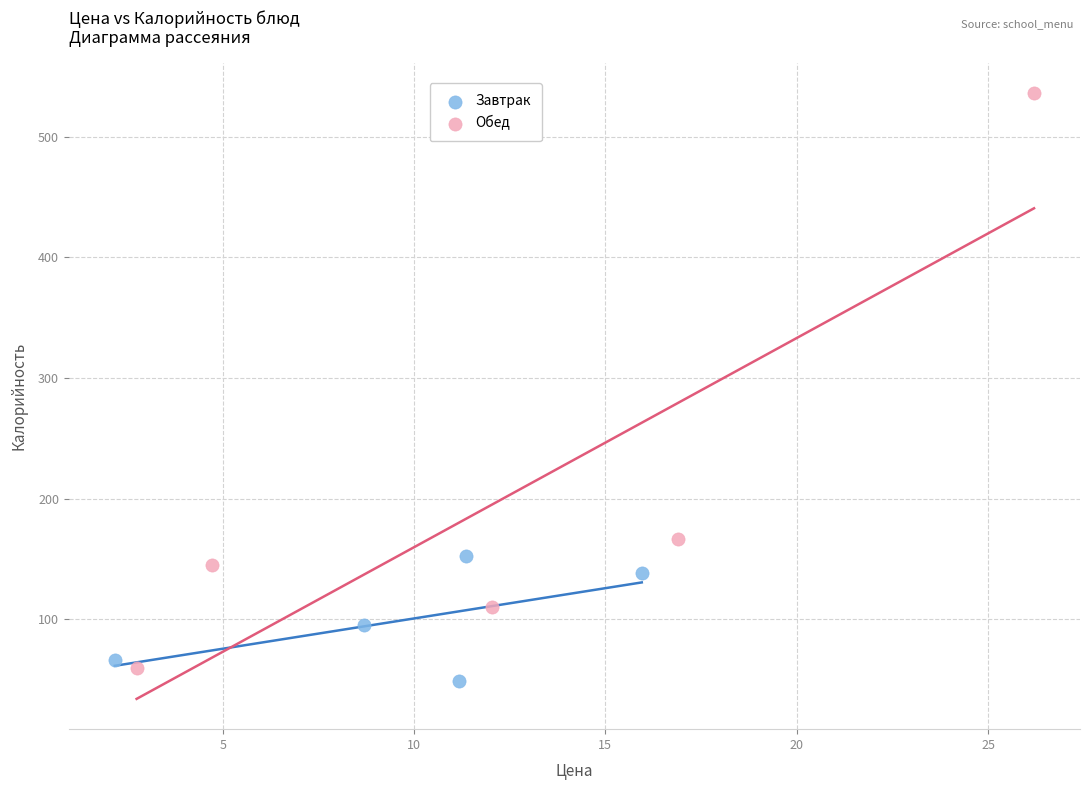

What are all the series names shown in the legend?

Завтрак, Обед